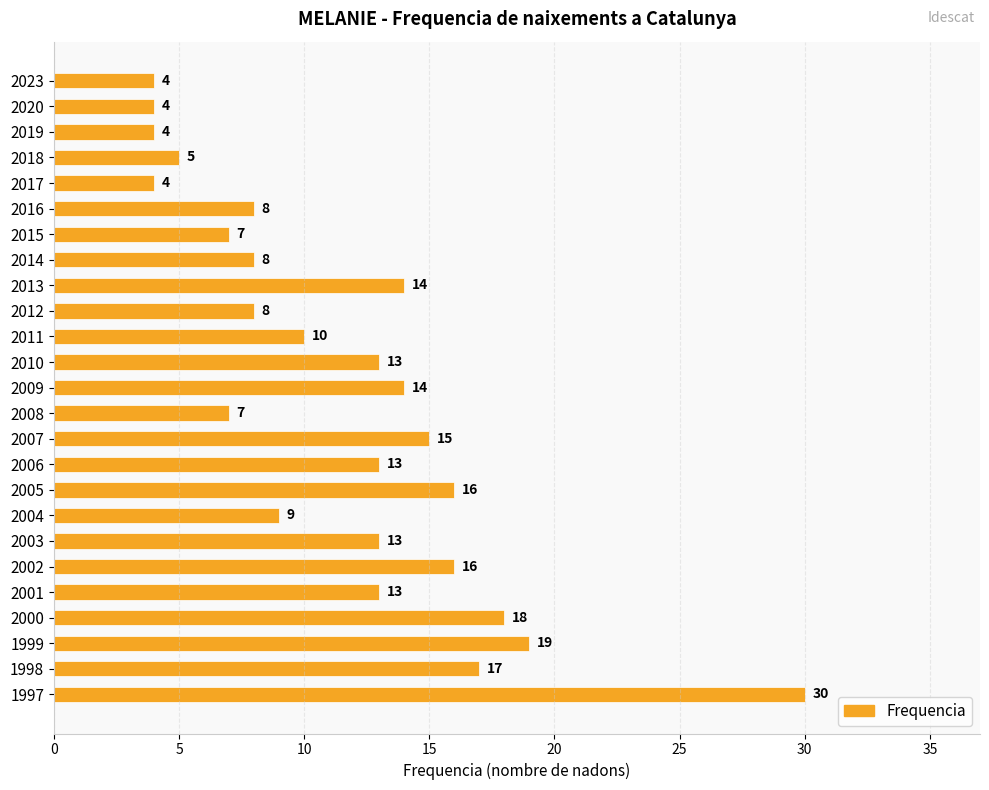

Between 2005 and 1998, which is larger?

1998